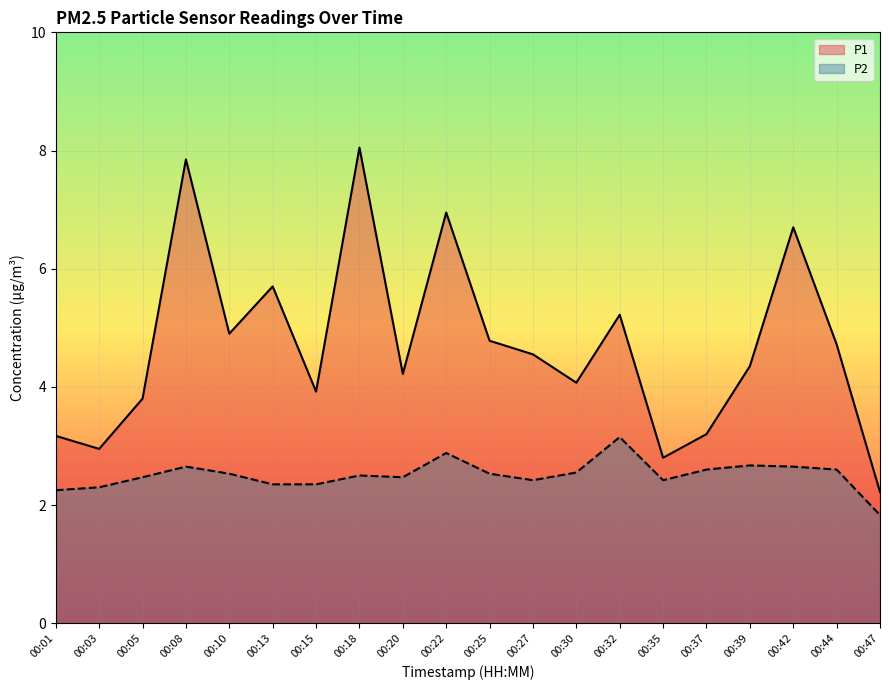

What is the approximate value of P2 at 00:13?

2.4